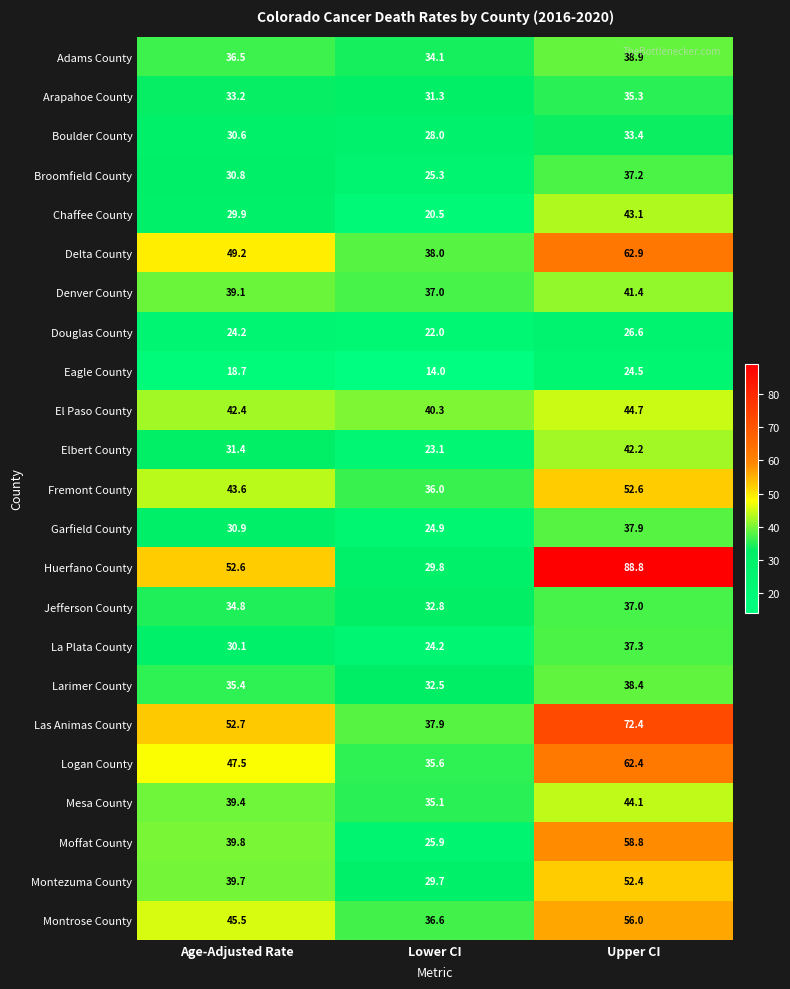

At which category is the sum across all series the highest?

Upper CI